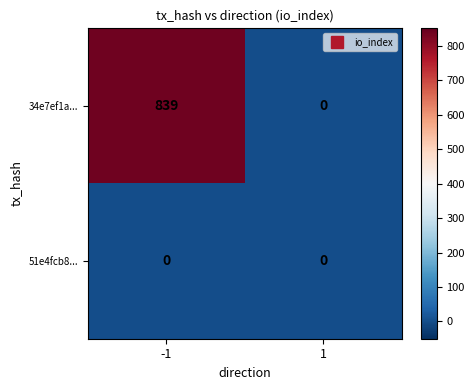

What is the total value across all series at -1?

839